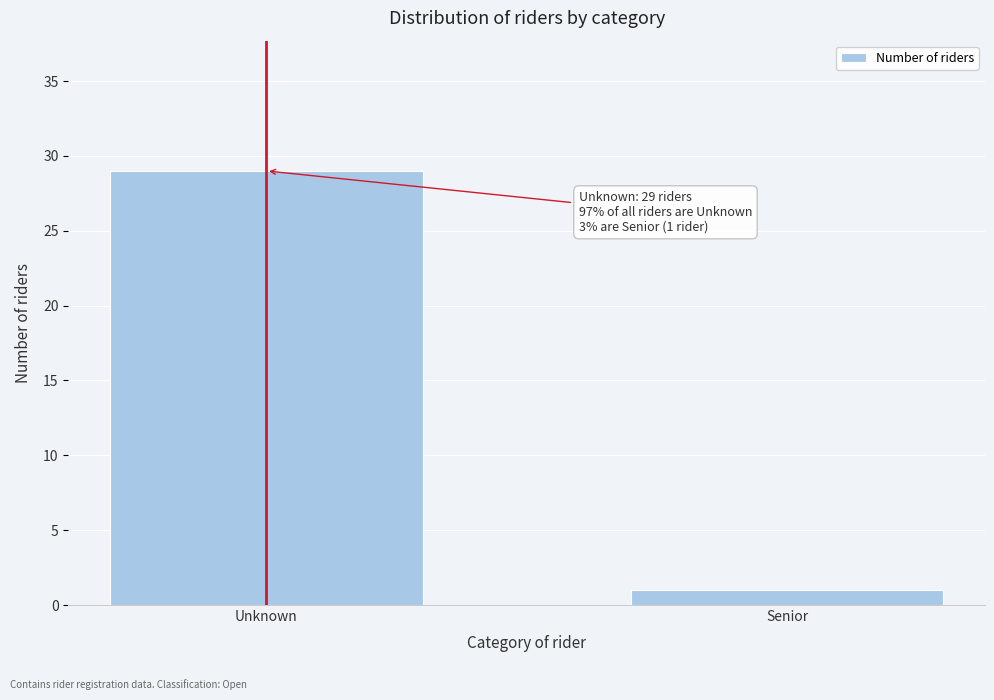

Reading left to right, extract all data points from this chart.

Unknown=29	Senior=1